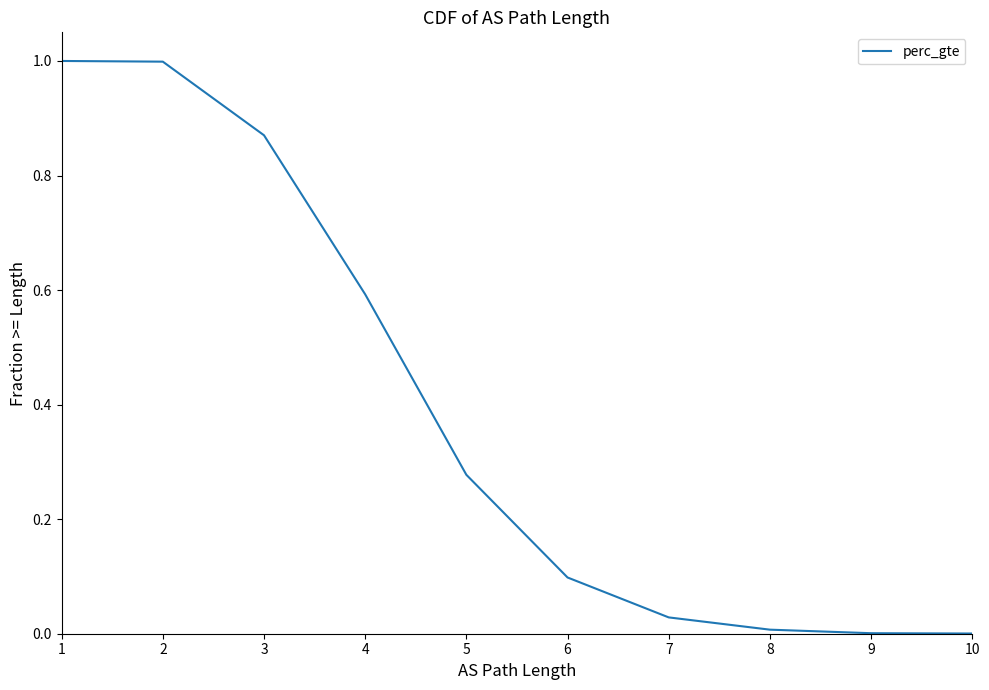

Is it true that the value at 2 is 1.0?

True